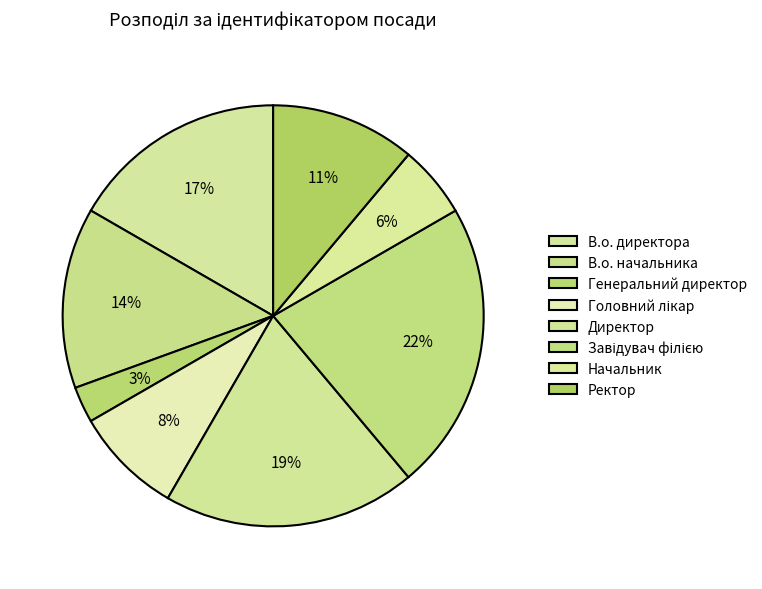

Is В.о. директора the majority of the pie?

No